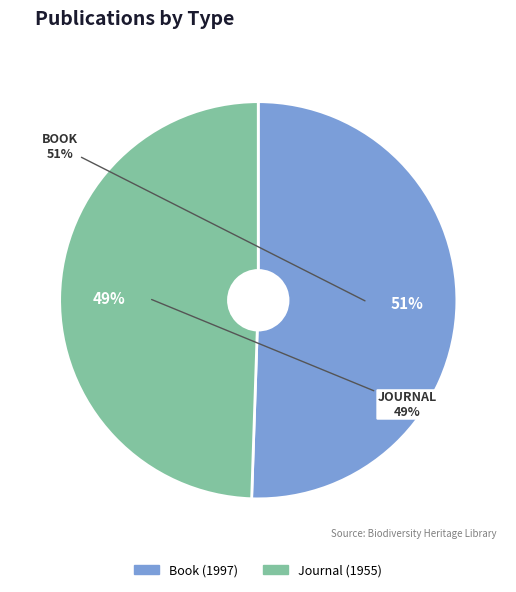

True or false: Journal (1955) accounts for 49% of the total.

True